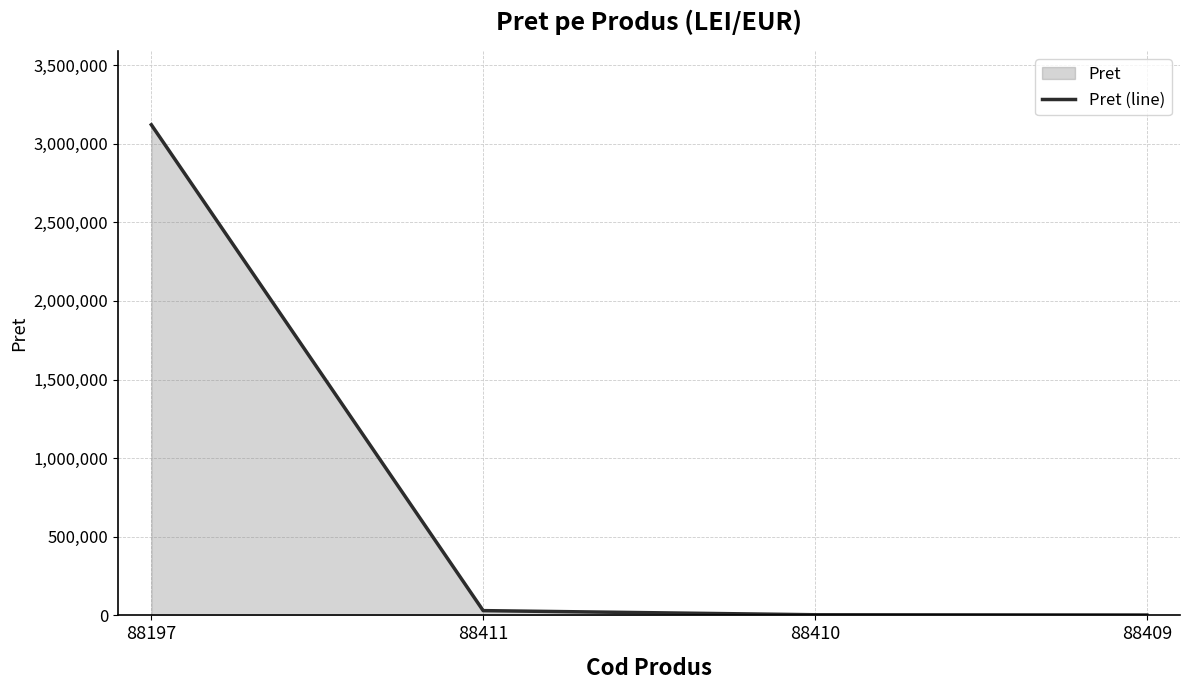

What is the average value?

789150.6